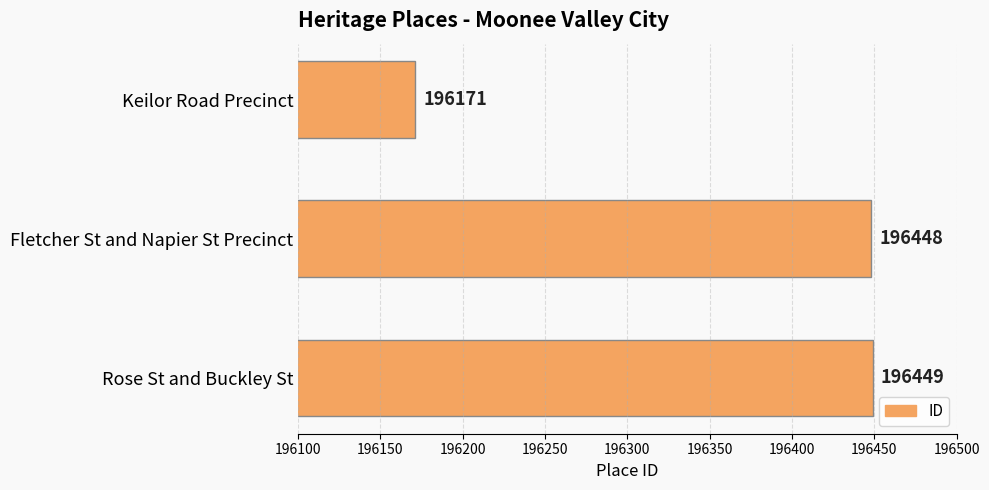

The chart shows a value of 124360 at Fletcher St and Napier St Precinct. True or false?

False